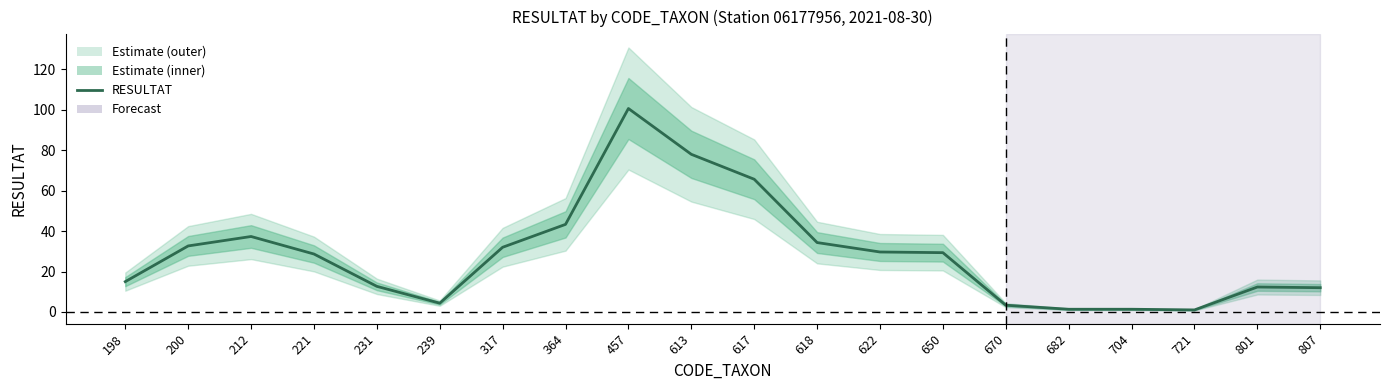

At which category does the chart reach its peak across all series?

457